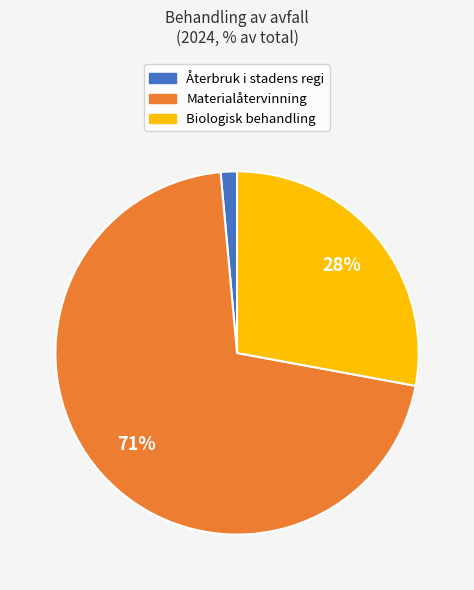

What is the largest slice in the pie chart?

Materialåtervinning